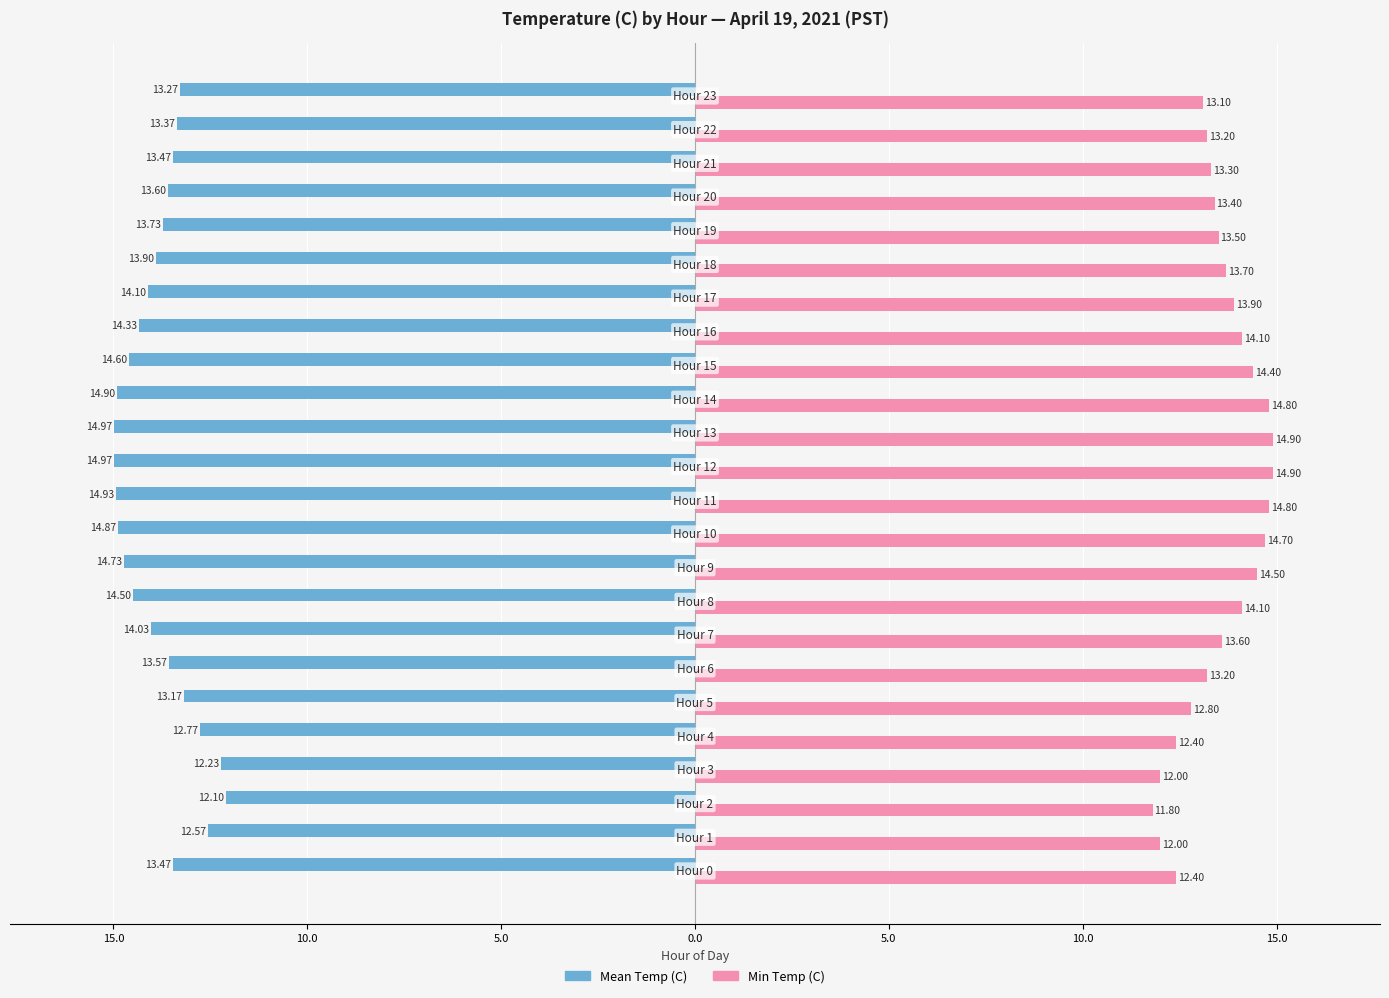

Which series has the largest range (max minus min)?

Min Temp (C)